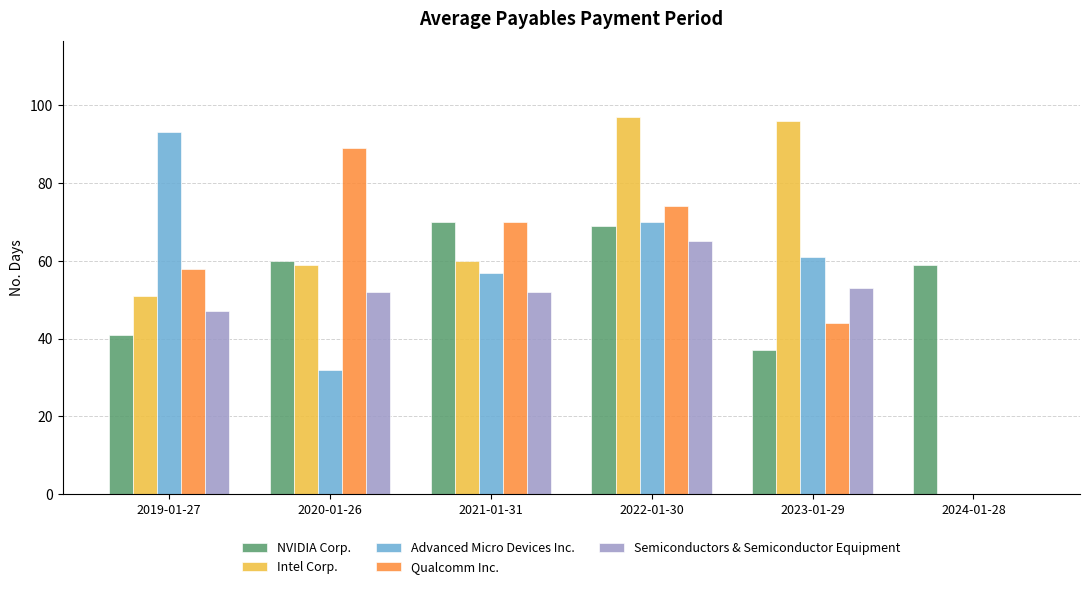

Are the bars horizontal?

No